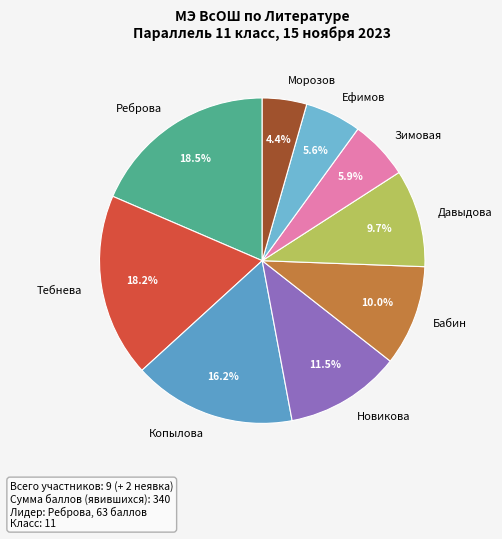

Which category has the smallest portion of the pie?

Морозов